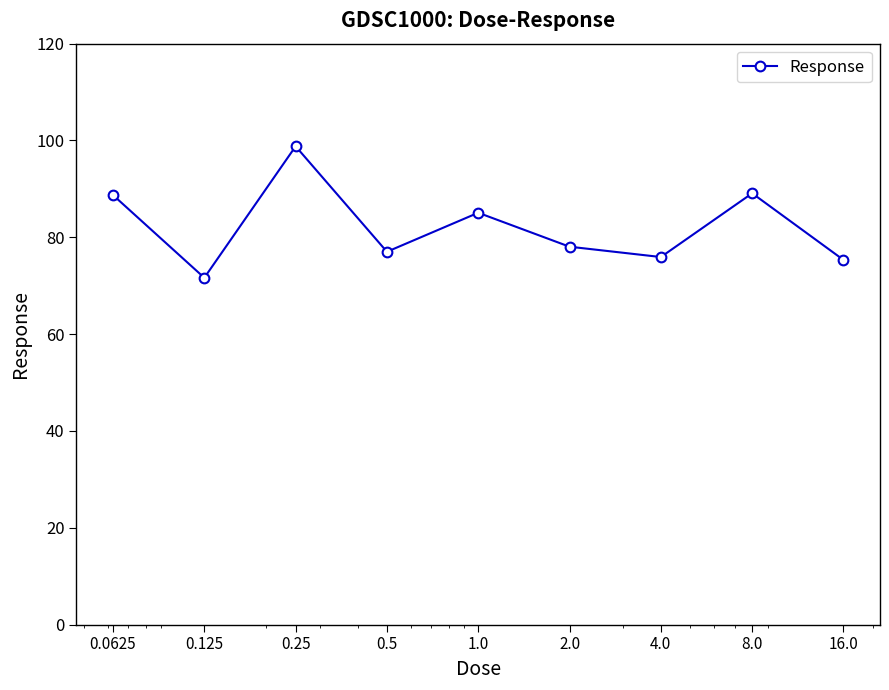

What is the greatest value displayed?

98.8